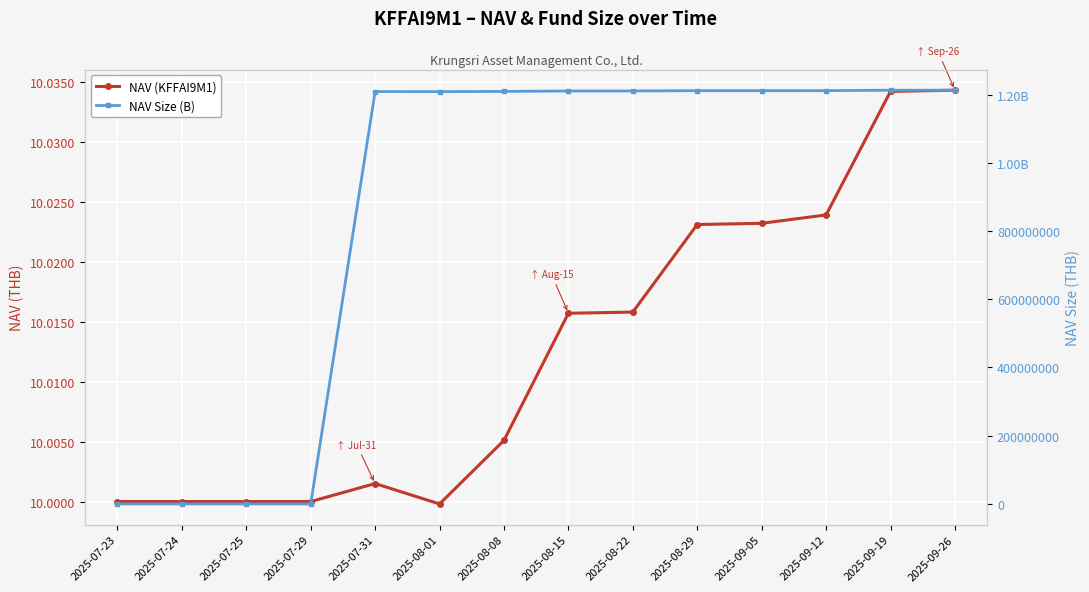

Which series has the largest total across all categories?

NAV Size (B)